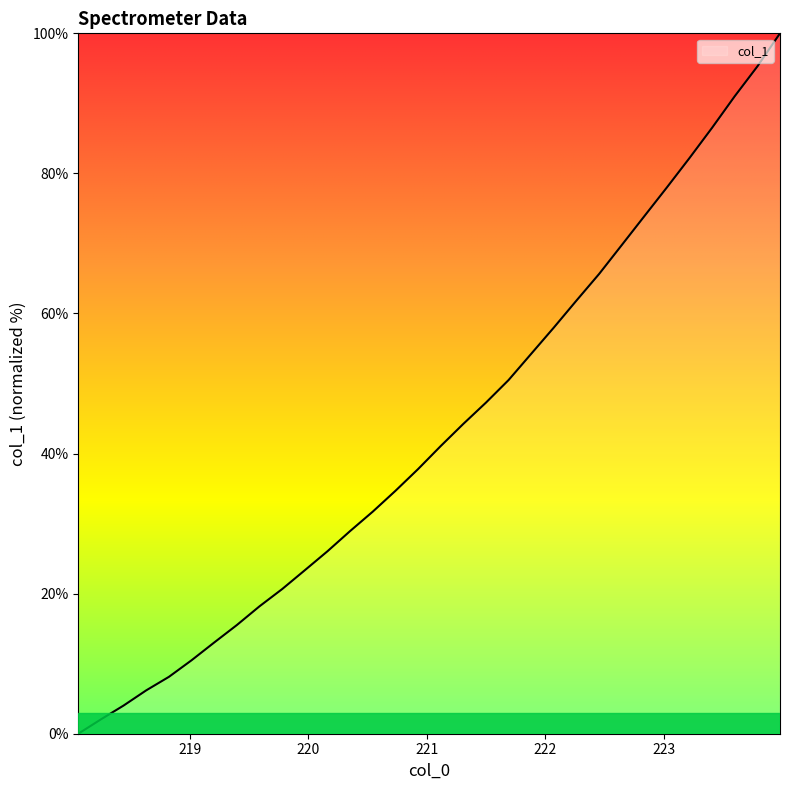

What is the greatest value displayed?

100.0